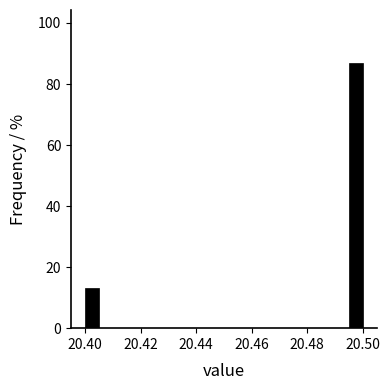

Around what value on the x-axis is the tallest bar? Give the approximate position of its centre, as read against the axis.

20.498